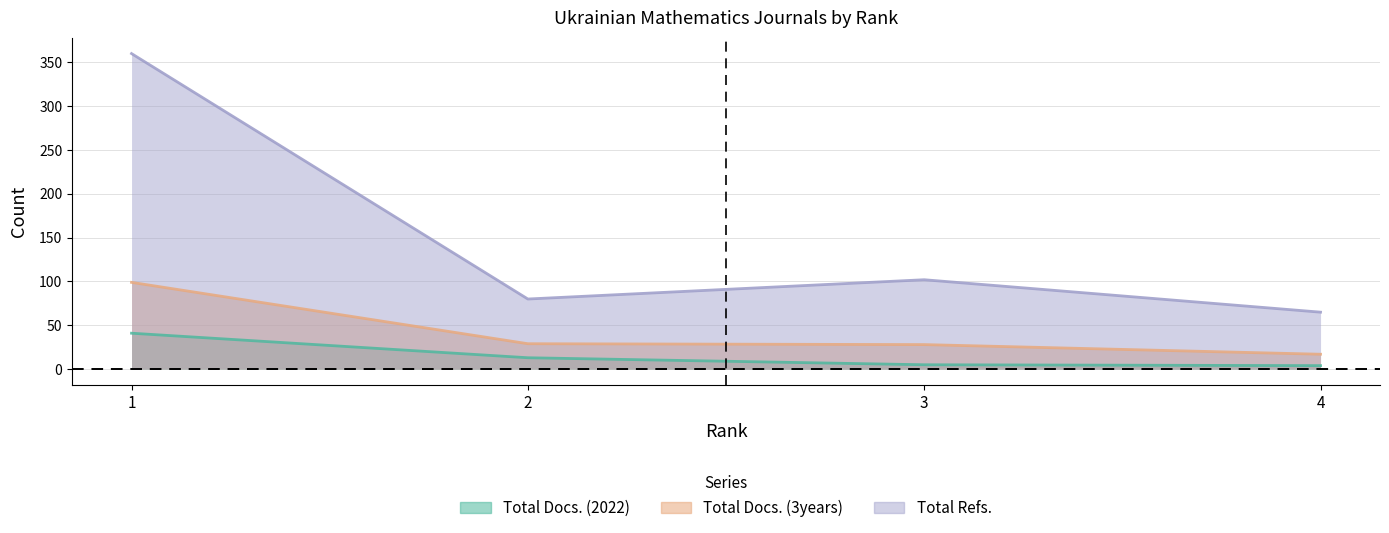

The value of Total Docs. (3years) at 4 is 22. True or false?

False